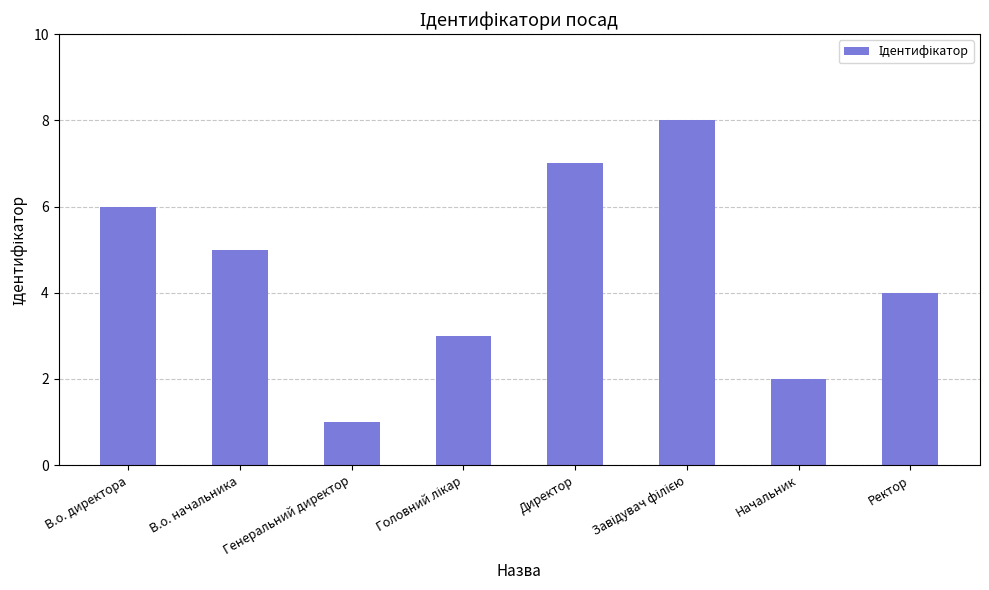

At which label does the data first exceed 5?

В.о. директора